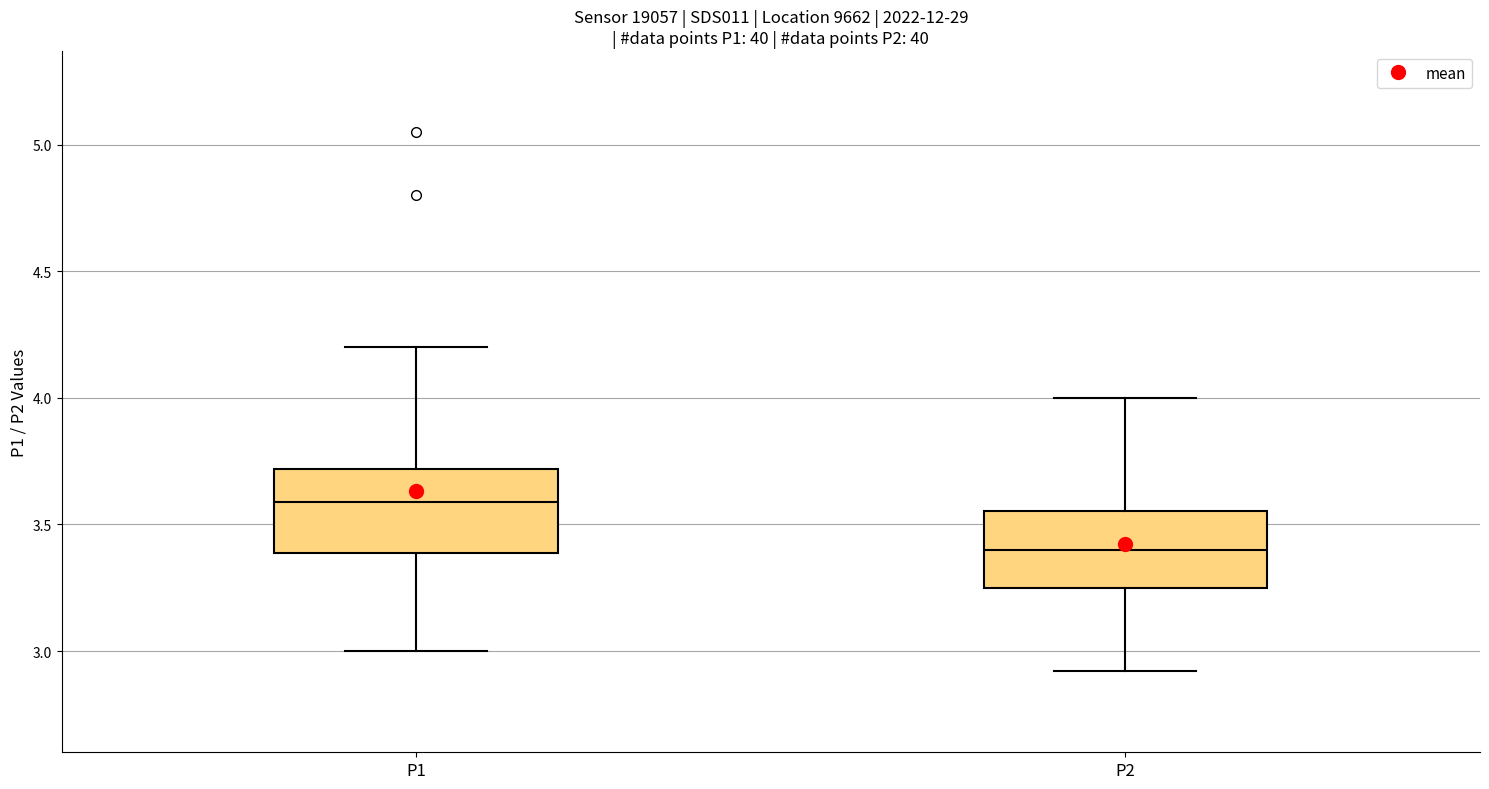

Reading left to right, read every box against the y-axis: the position of its median line, the range the box covers, and the ends of its whiskers. The values are not printed on the chart, so give them approximately, as read against the axis.

P1: median 3.60, box 3.40 to 3.70, whiskers 3.00 to 4.20
P2: median 3.40, box 3.25 to 3.55, whiskers 2.90 to 4.00